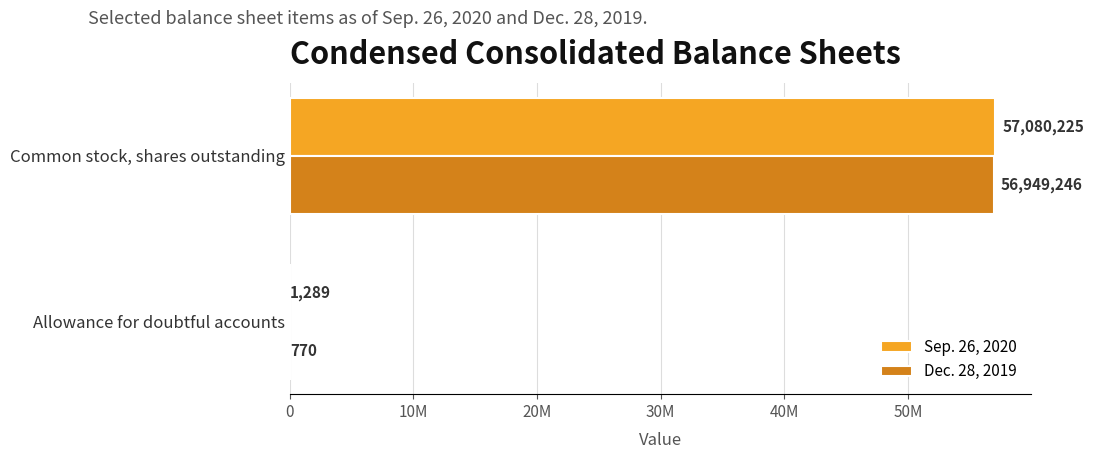

Which series has the largest range (max minus min)?

Sep. 26, 2020